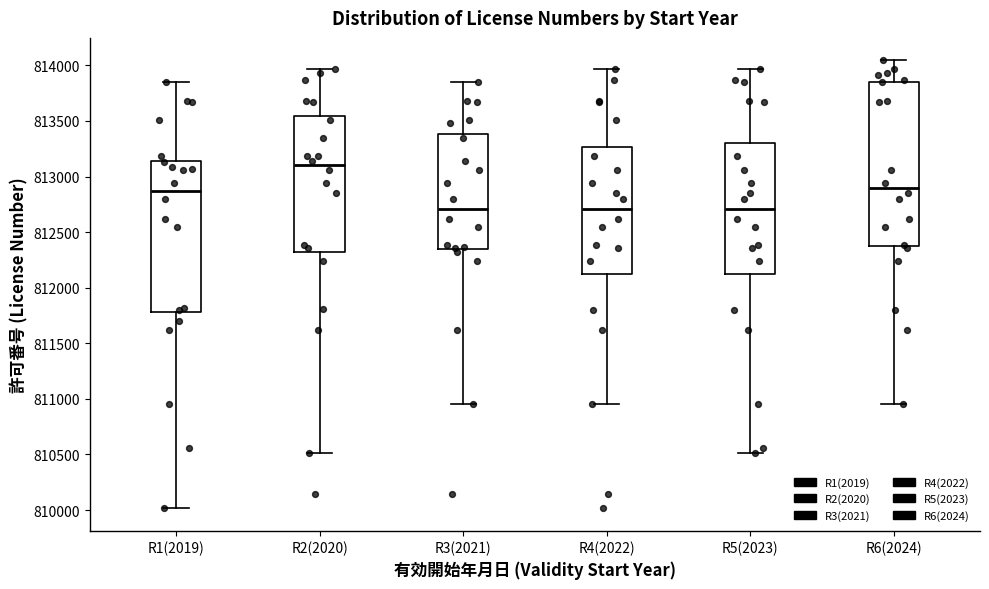

Which box has the highest median line?

R2(2020)